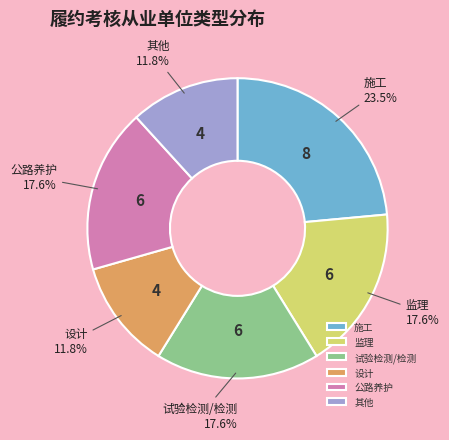

Which has a higher value, 其他 or 试验检测/检测?

试验检测/检测